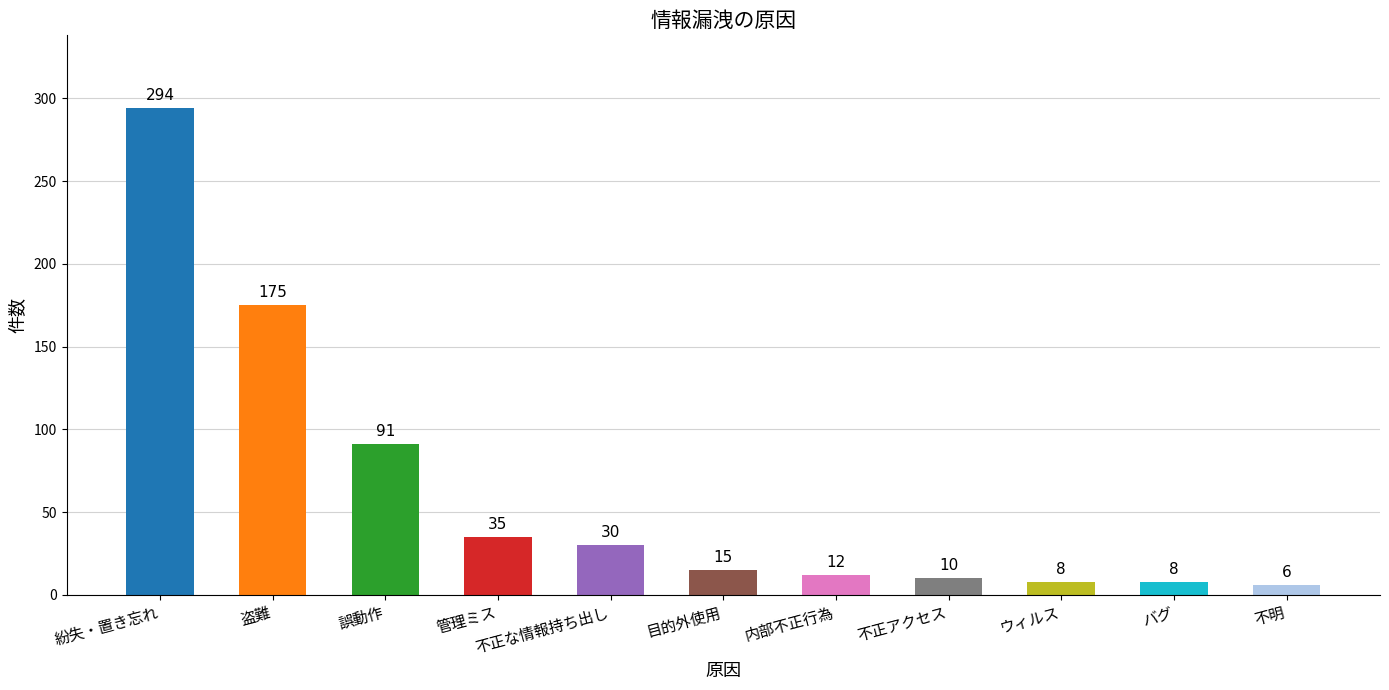

What is the change in value from 誤動作 to ウィルス?

-83